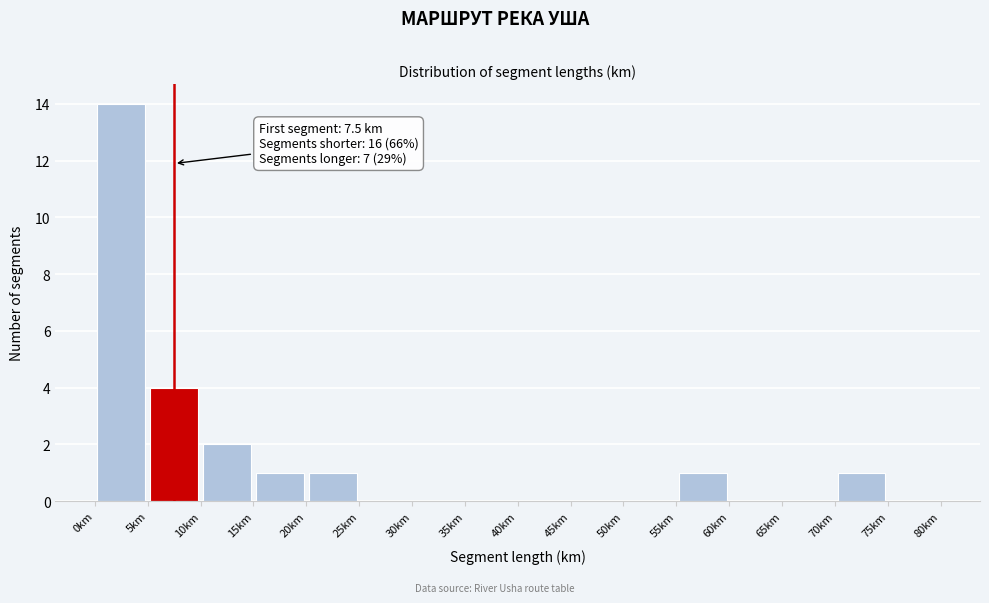

Over which range of the x-axis is the bar tallest?

0 to 5